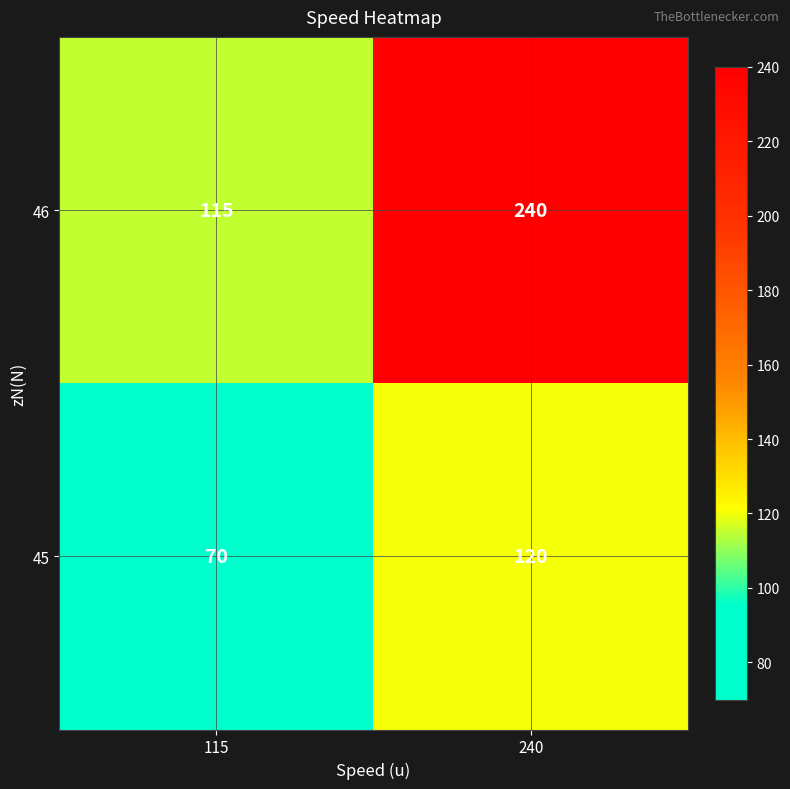

Reading right to left, what are all the values shown in this chart?

46: 240=240	115=115
45: 240=120	115=70